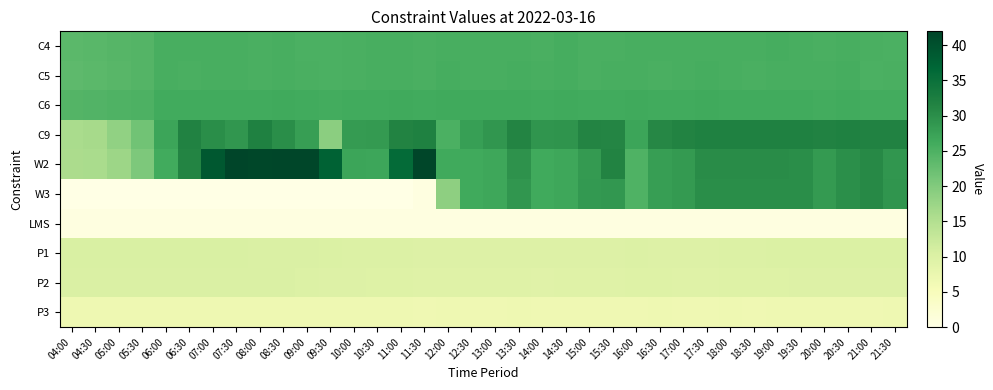

At 14:00, list the series in order from largest to smallest.

C9, W3, W2, C6, C5, C4, P1, P2, P3, LMS